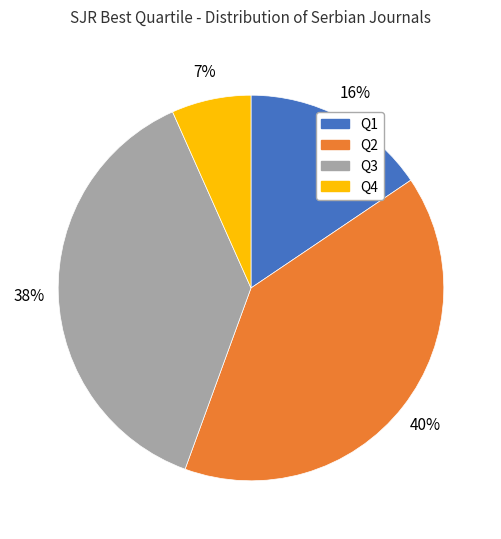

What percentage is the Q2 slice, to the nearest percent?

40%